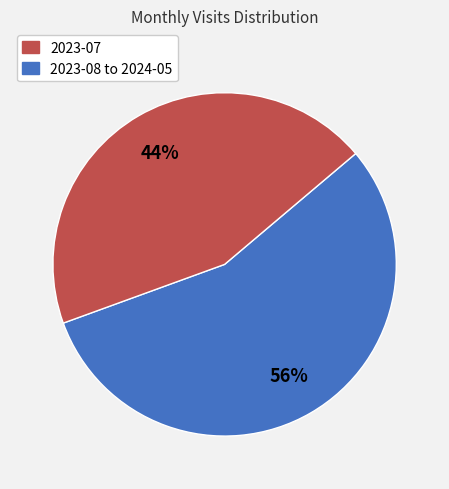

Is there any slice that represents more than half of the pie?

Yes